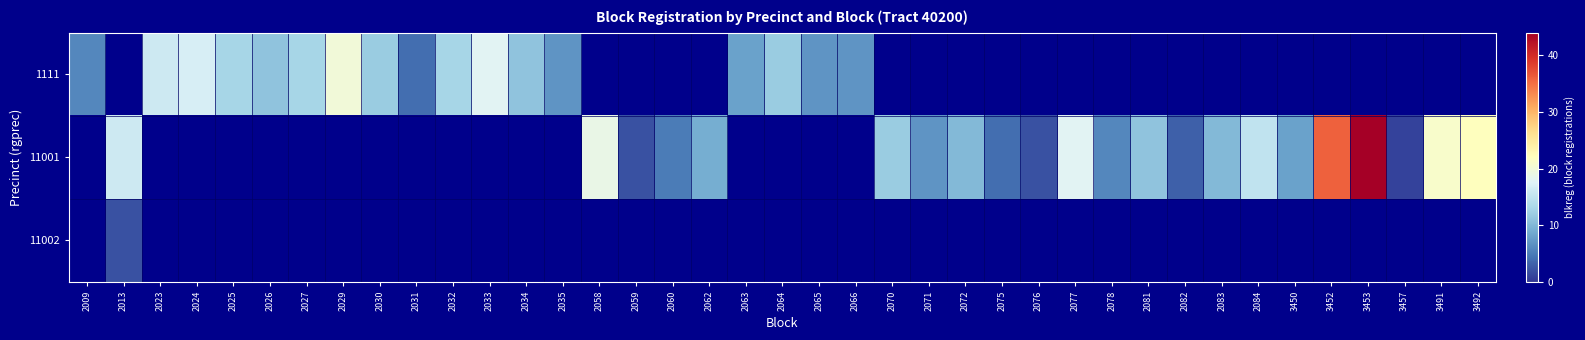

Reading left to right, extract all data points from this chart.

1111: 2009=6	2013=0	2023=16	2024=17	2025=13	2026=11	2027=13	2029=20	2030=12	2031=4	2032=13	2033=18	2034=11	2035=7	2058=0	2059=0	2060=0	2062=0	2063=8	2064=12	2065=7	2066=7	2070=0	2071=0	2072=0	2075=0	2076=0	2077=0	2078=0	2081=0	2082=0	2083=0	2084=0	3450=0	3452=0	3453=0	3457=0	3491=0	3492=0
11001: 2009=0	2013=16	2023=0	2024=0	2025=0	2026=0	2027=0	2029=0	2030=0	2031=0	2032=0	2033=0	2034=0	2035=0	2058=19	2059=2	2060=5	2062=9	2063=0	2064=0	2065=0	2066=0	2070=12	2071=7	2072=10	2075=4	2076=2	2077=18	2078=6	2081=11	2082=3	2083=10	2084=15	3450=8	3452=36	3453=44	3457=1	3491=21	3492=22
11002: 2009=0	2013=2	2023=0	2024=0	2025=0	2026=0	2027=0	2029=0	2030=0	2031=0	2032=0	2033=0	2034=0	2035=0	2058=0	2059=0	2060=0	2062=0	2063=0	2064=0	2065=0	2066=0	2070=0	2071=0	2072=0	2075=0	2076=0	2077=0	2078=0	2081=0	2082=0	2083=0	2084=0	3450=0	3452=0	3453=0	3457=0	3491=0	3492=0